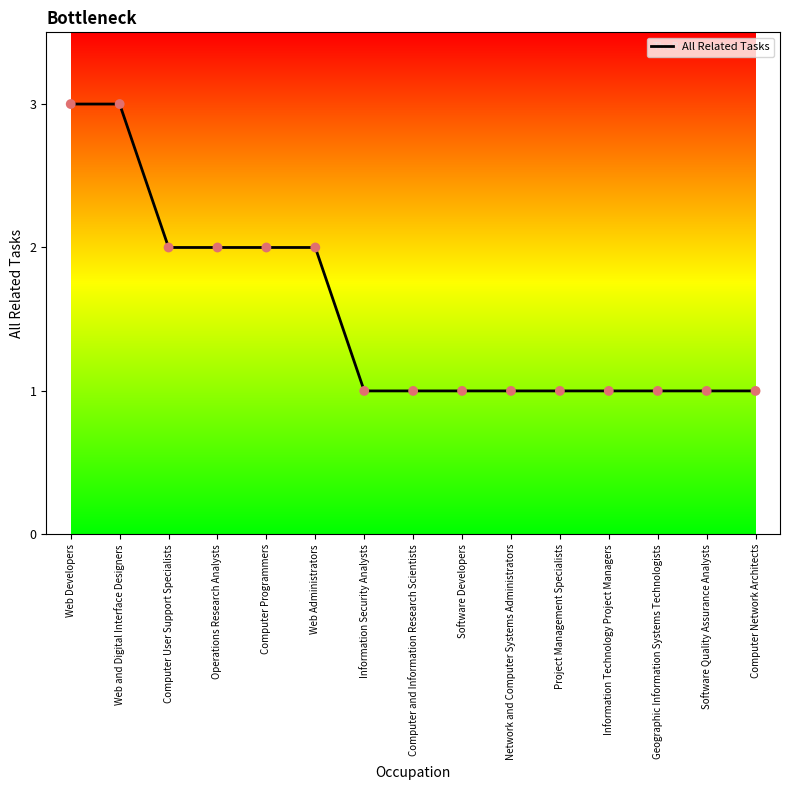

Between Web Developers and Information Technology Project Managers, which is larger?

Web Developers